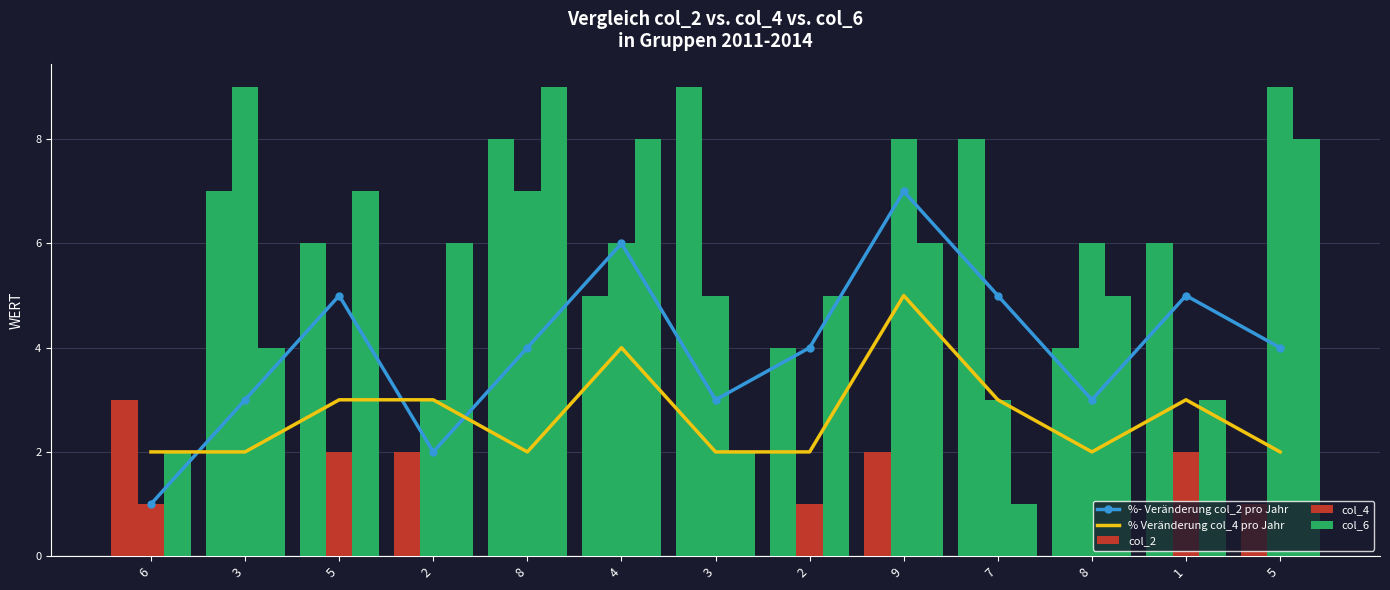

What is the label of the 11th bar from the right?

5